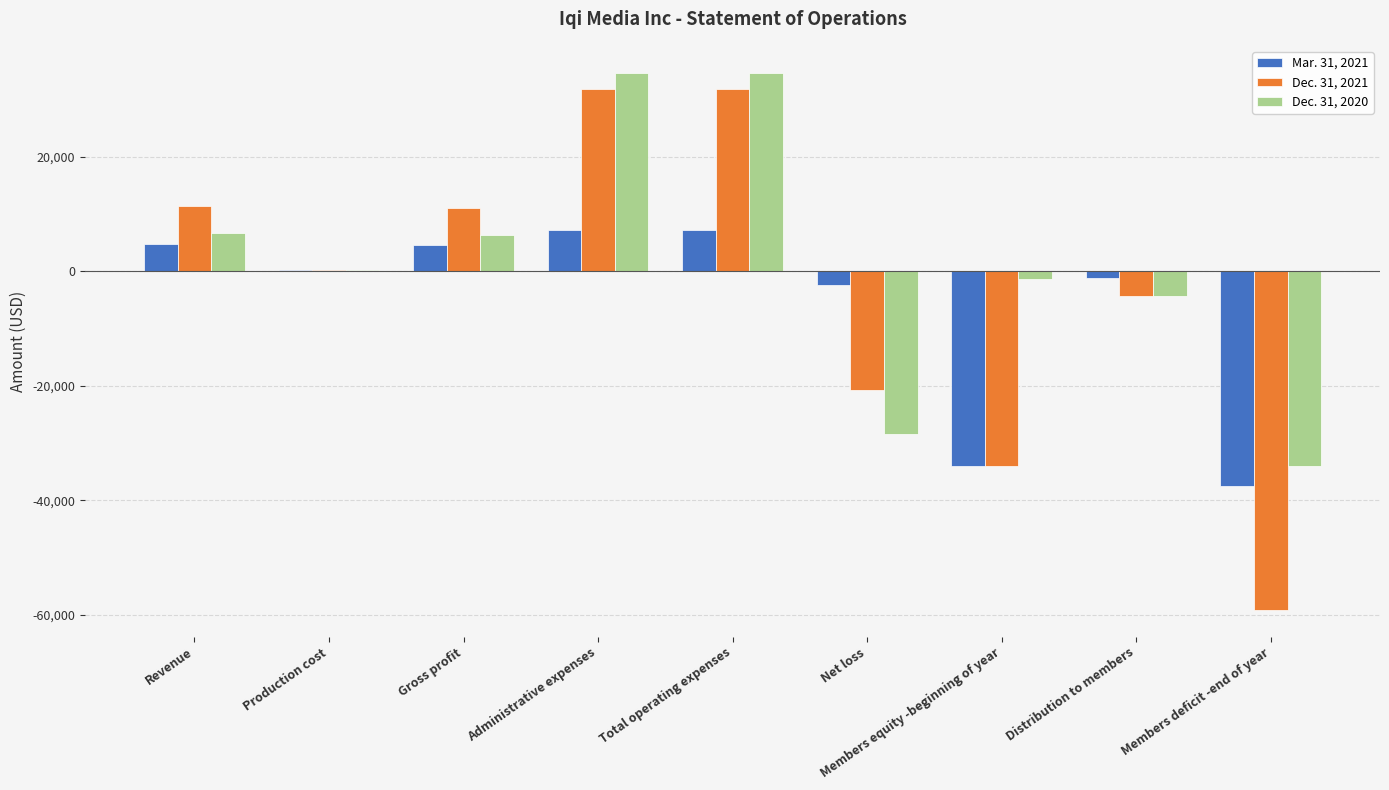

What is the sum of all Mar. 31, 2021 values?

-51185